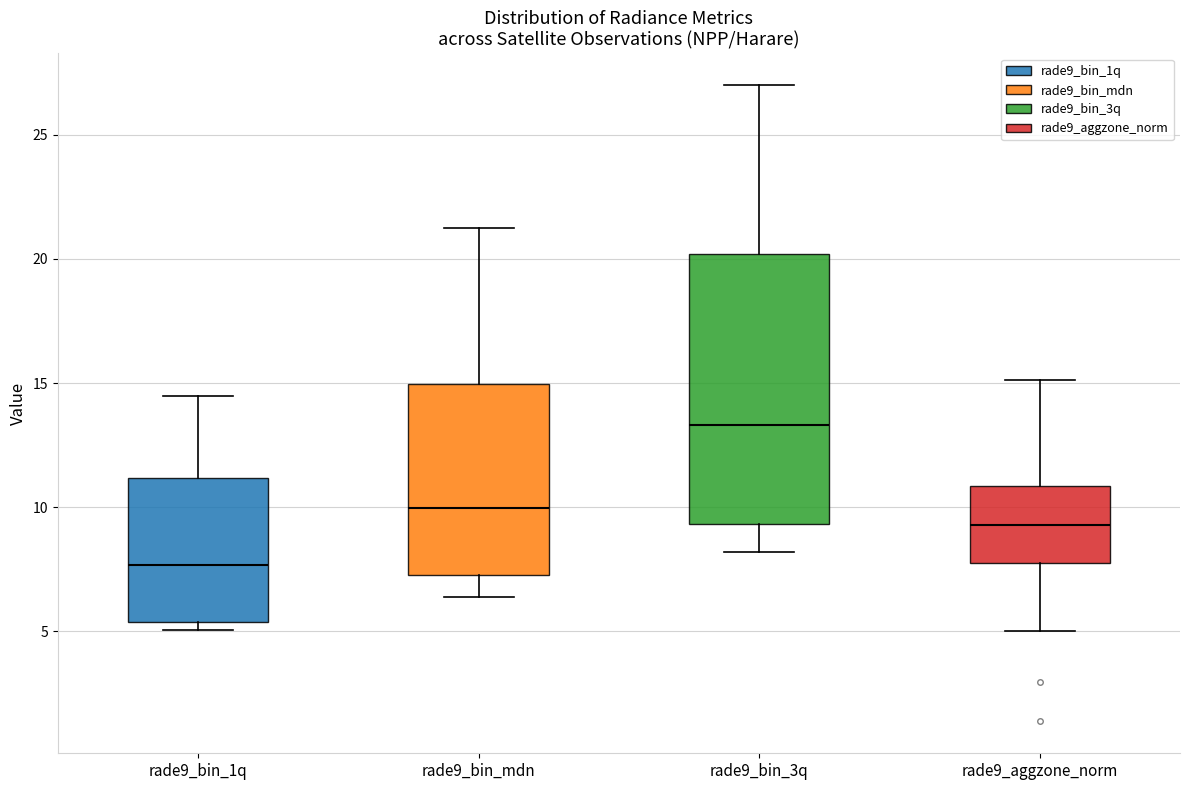

Which box's median line is the lowest?

rade9_bin_1q